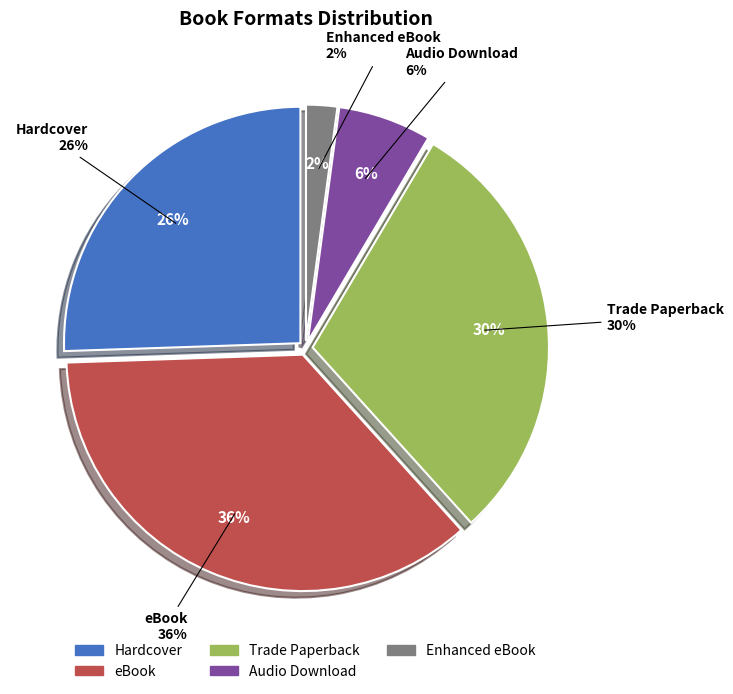

Which has a higher value, Enhanced eBook or eBook?

eBook